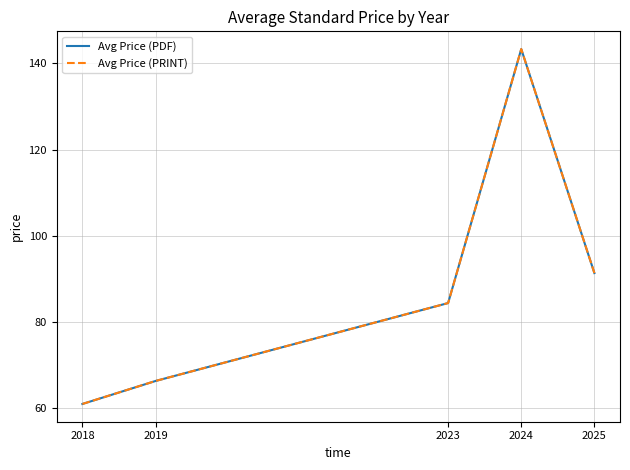

At which category does the chart reach its minimum across all series?

2018